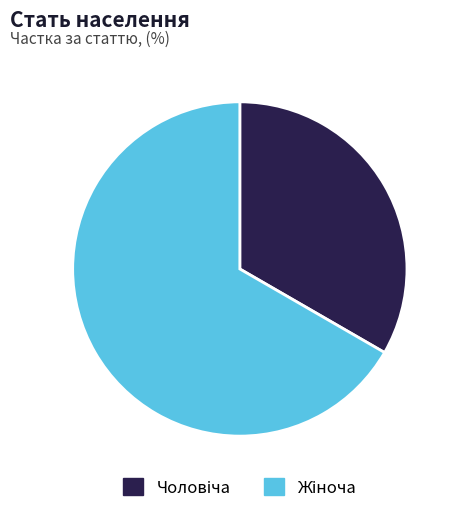

How many segments does this pie chart have?

2